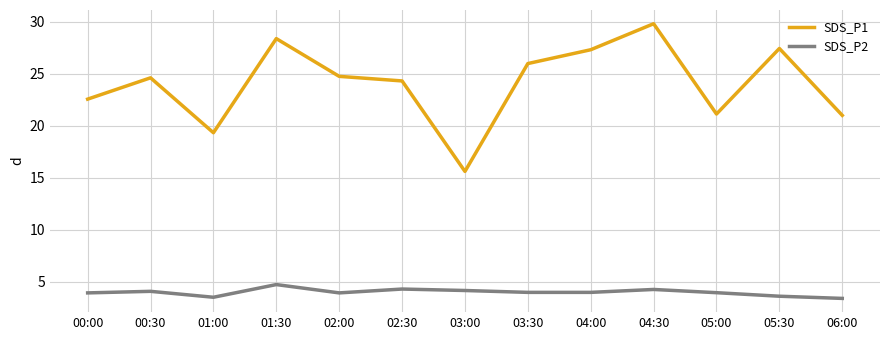

Count the number of data series in this chart.

2